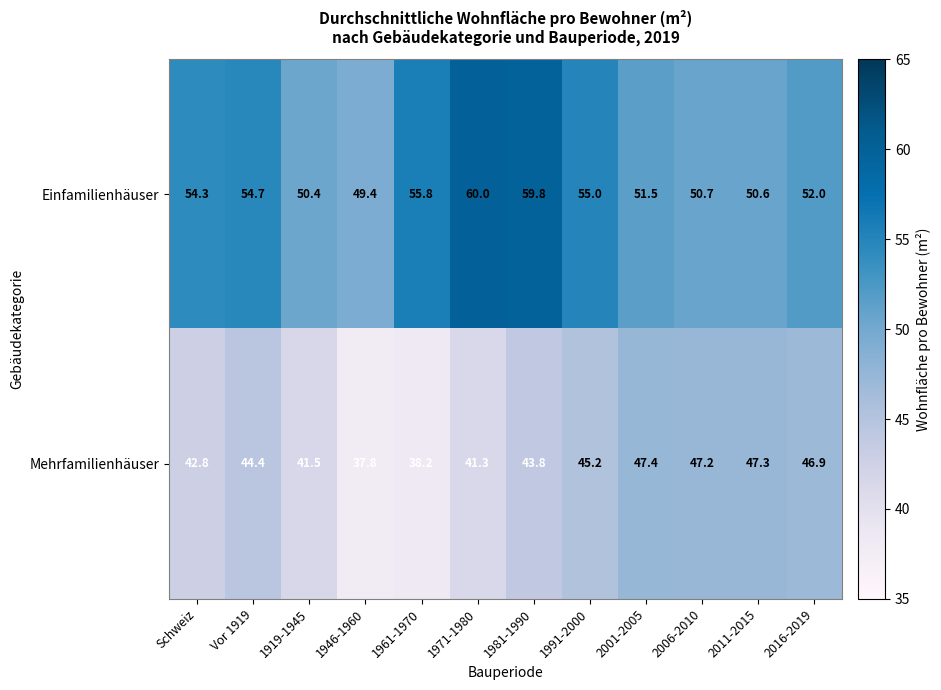

The Einfamilienhäuser series shows 82.0 at 2001-2005. True or false?

False